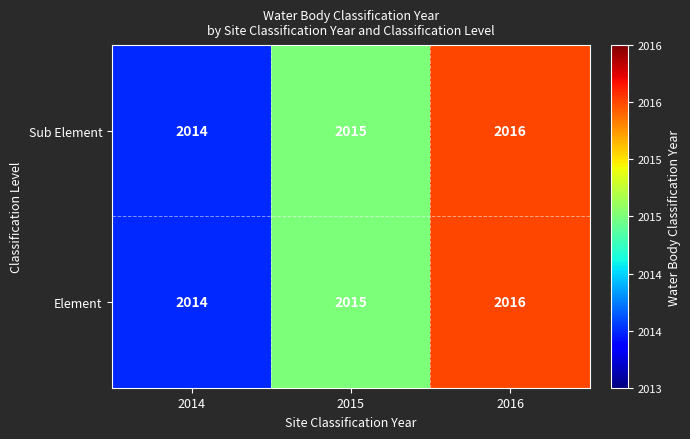

Reading right to left, list all the values displayed in this chart.

Sub Element: 2016	2015	2014
Element: 2016	2015	2014